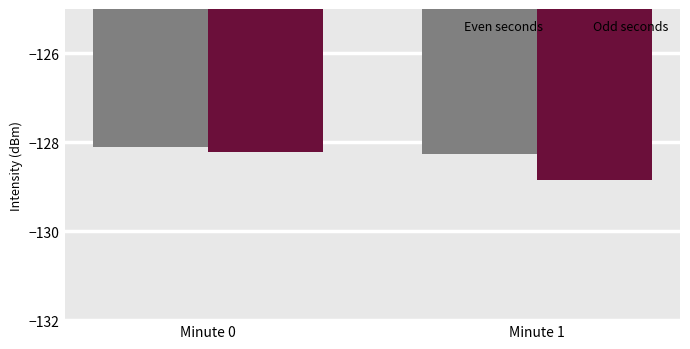

List the series in order of their peak value, highest first.

Even seconds, Odd seconds